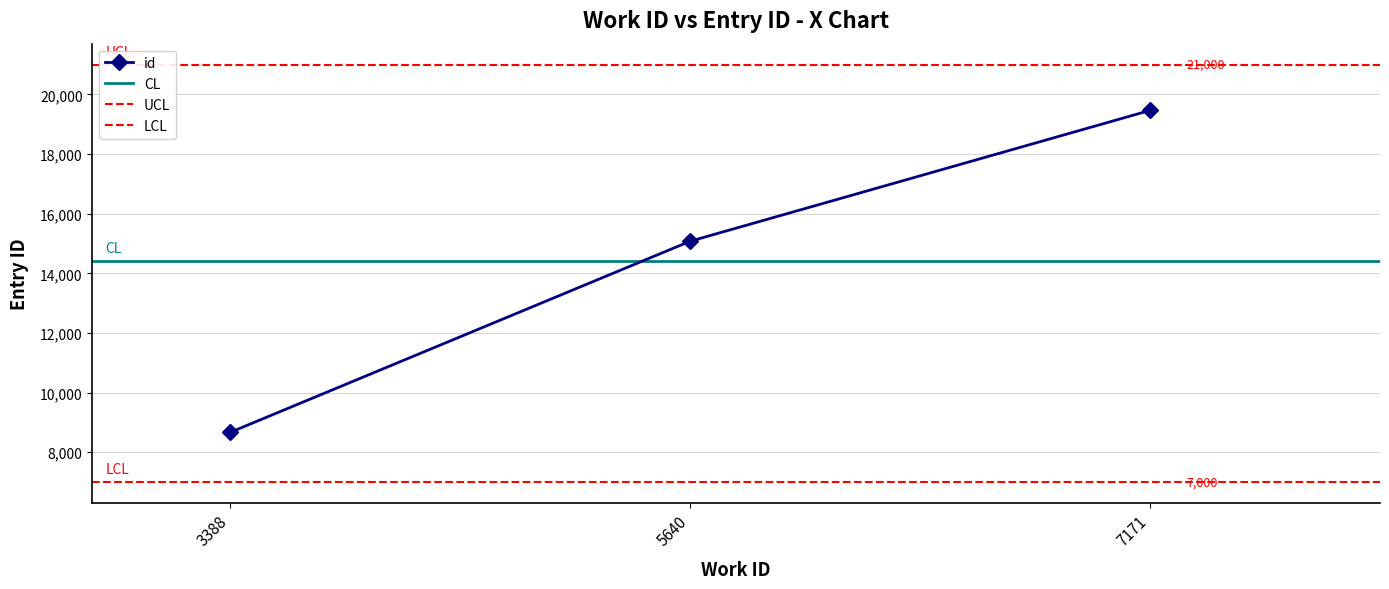

What is the difference between the maximum and minimum values?

10792